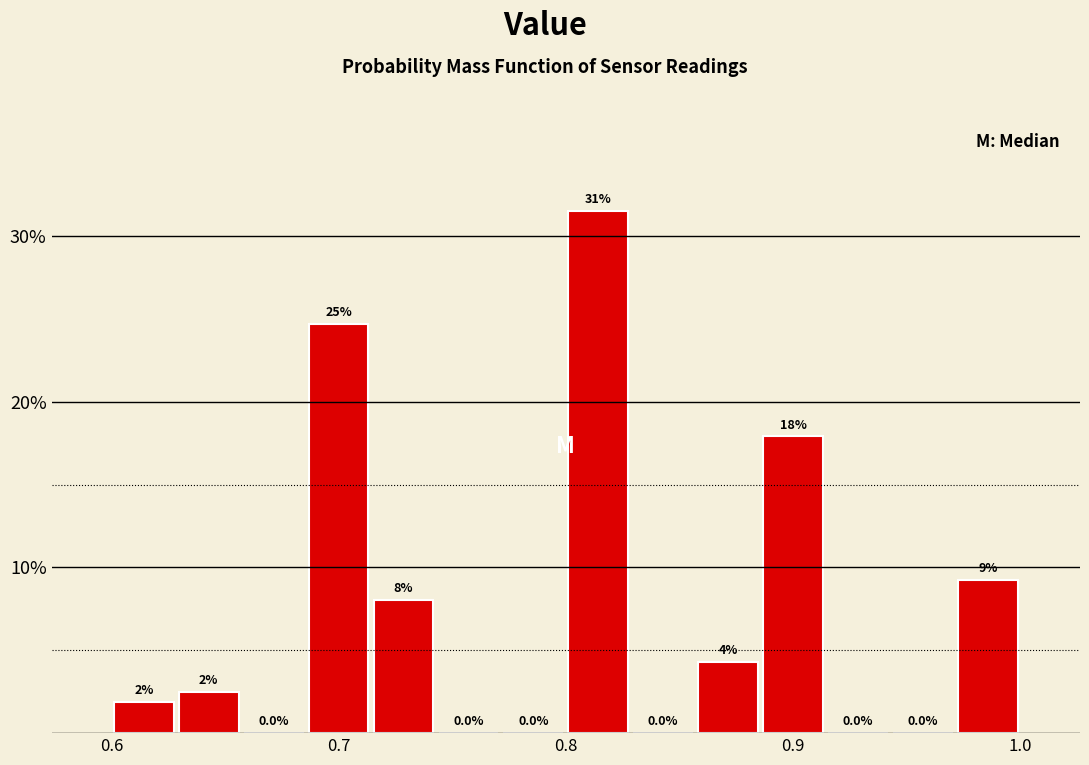

Around what value on the x-axis is the tallest bar? Give the approximate position of its centre, as read against the axis.

0.81